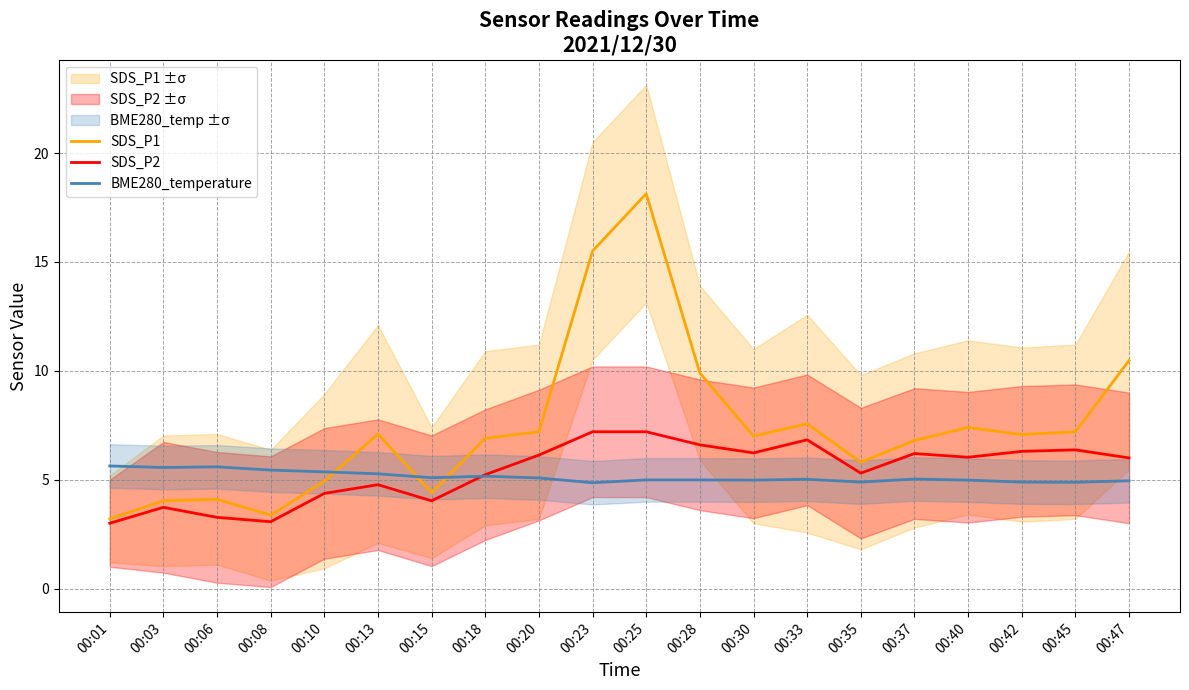

Where does the BME280_temperature series first go above 5?

00:01